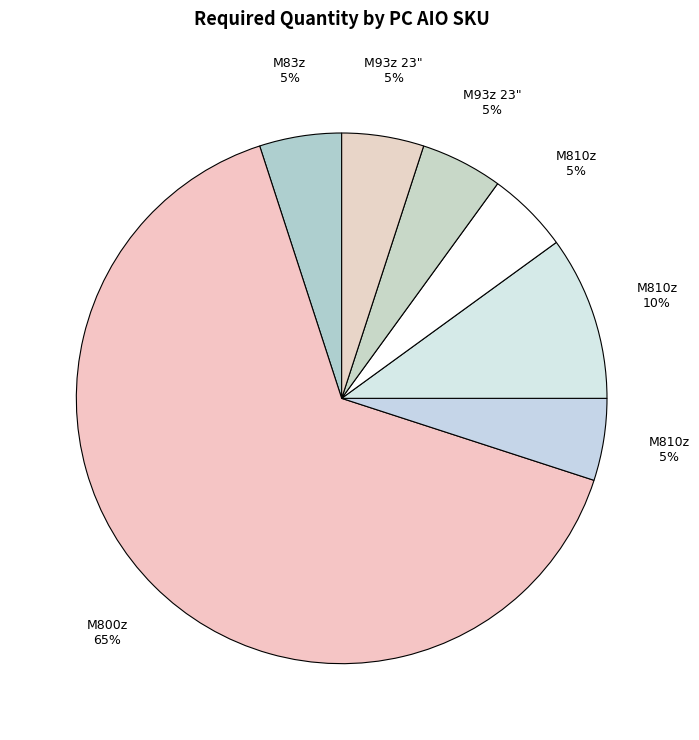

How many segments does this pie chart have?

7